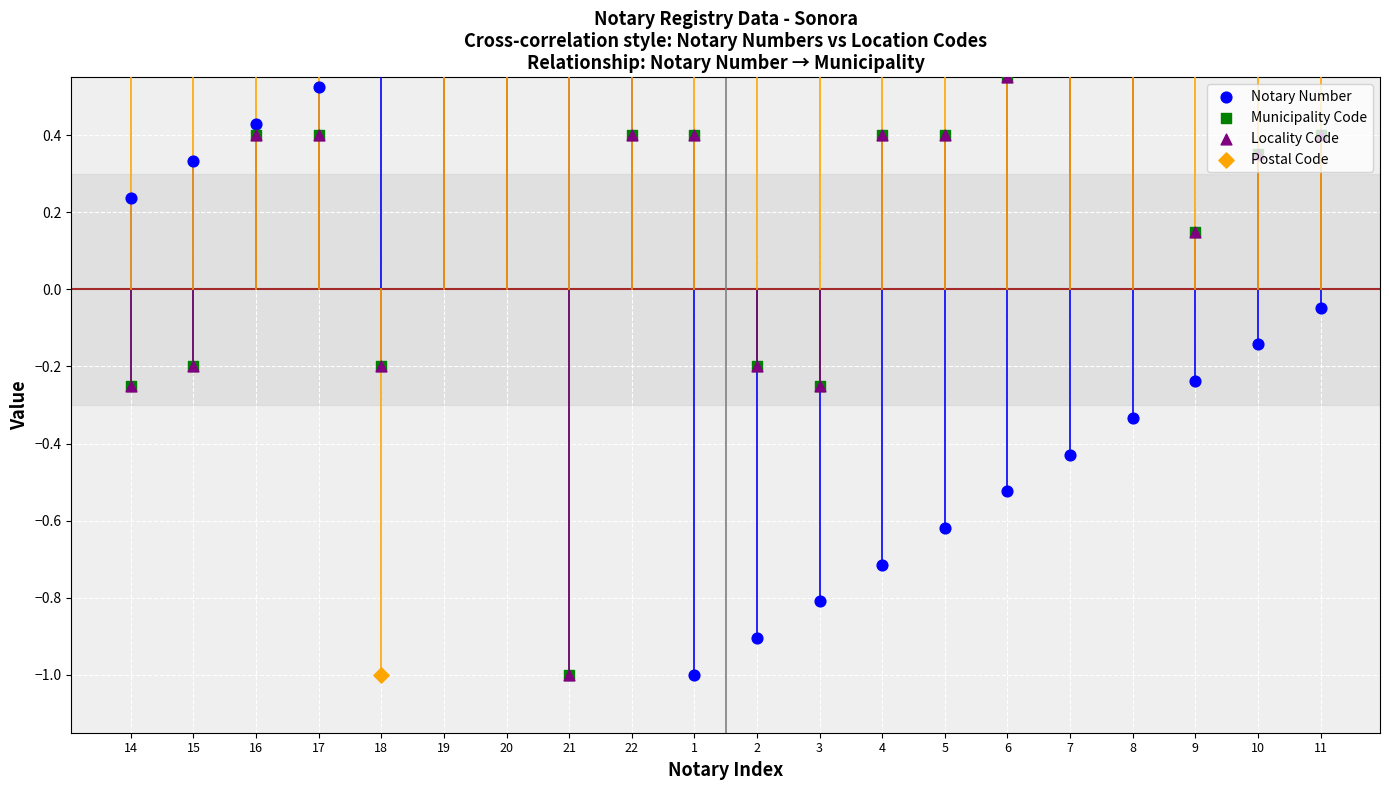

Which series reaches the maximum Y coordinate?

Notary Number